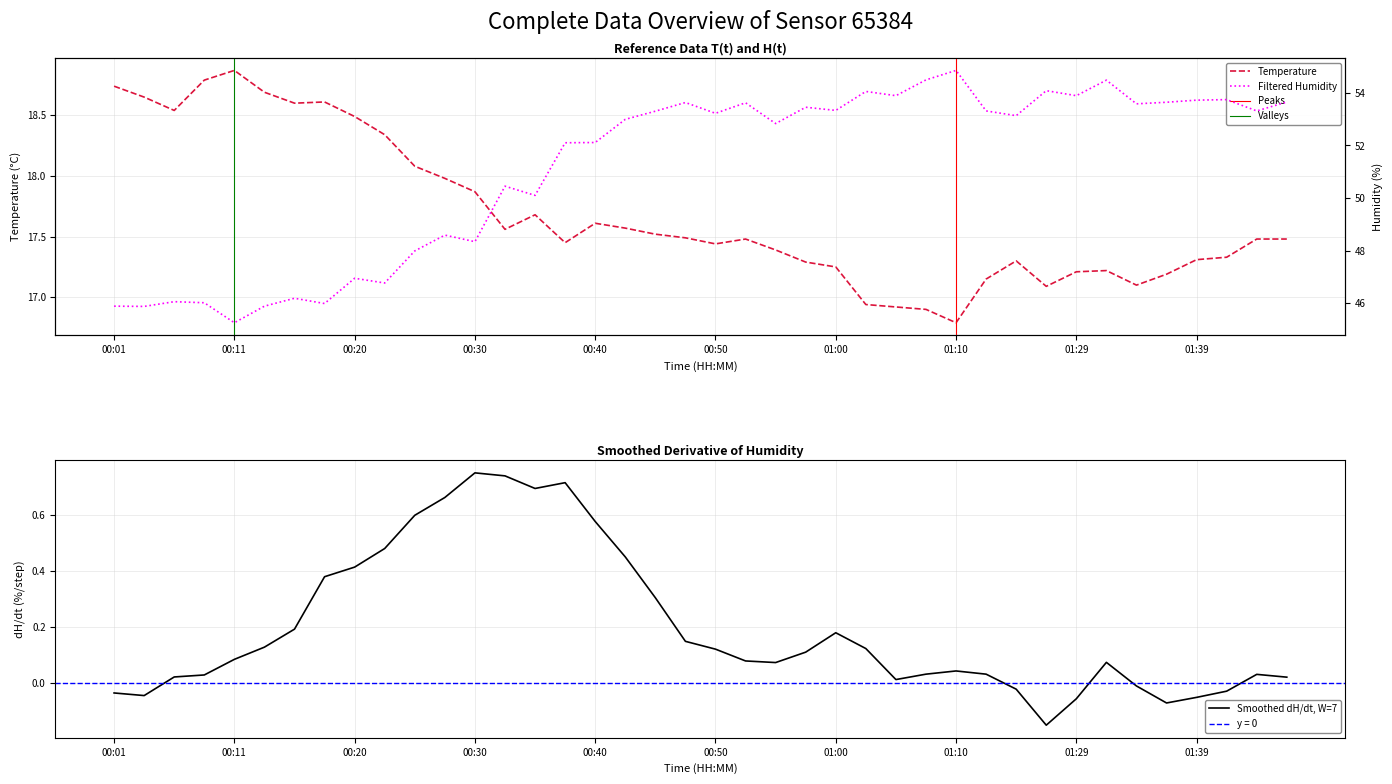

Which series has the largest total across all categories?

humidity